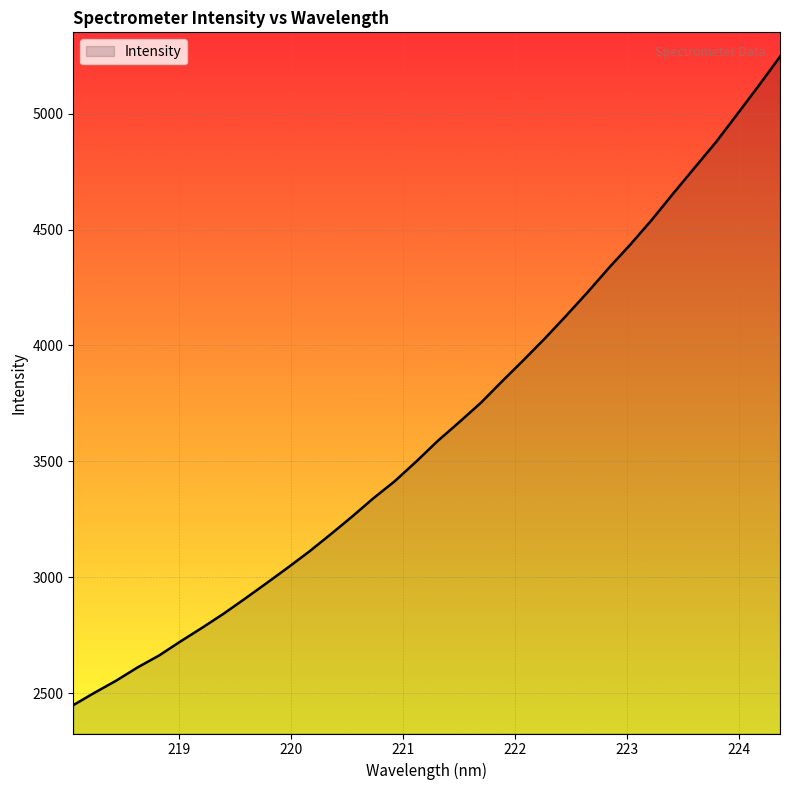

What is the smallest value displayed?

2447.9